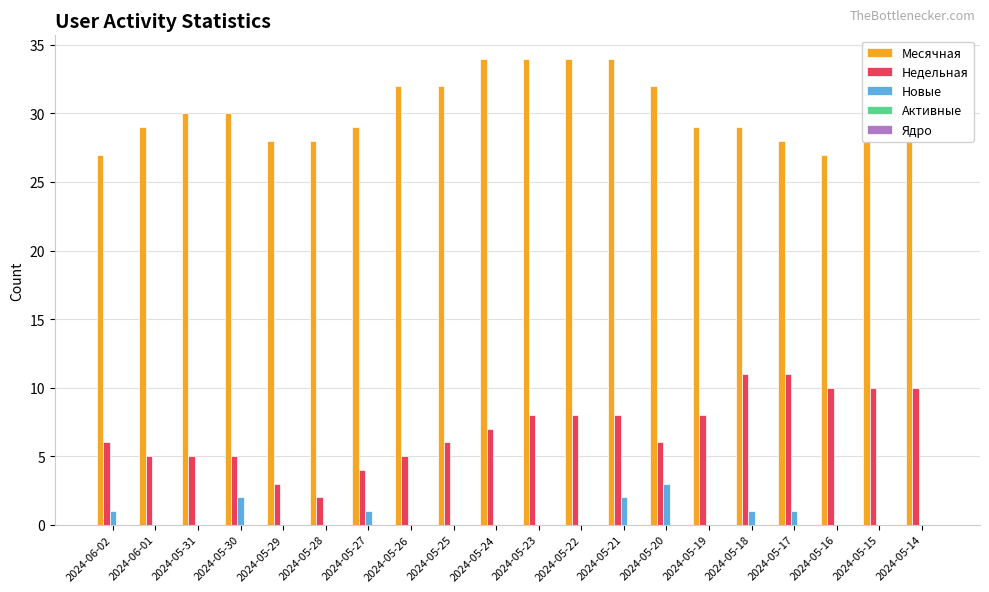

What is the sum of the Недельная values at 2024-05-14 and 2024-05-30?

15